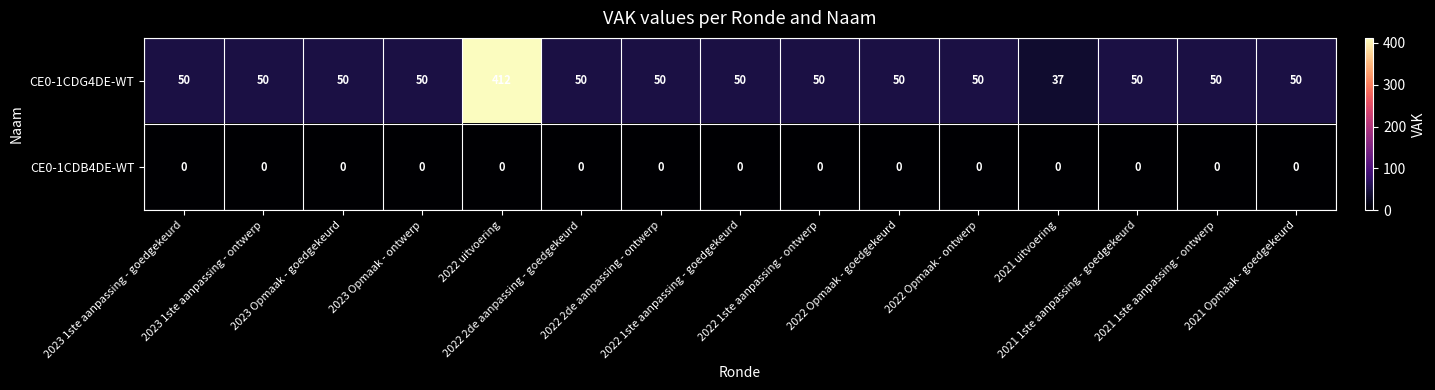

Between 2023 1ste aanpassing - ontwerp and 2021 uitvoering, which series saw the biggest shift?

CE0-1CDG4DE-WT